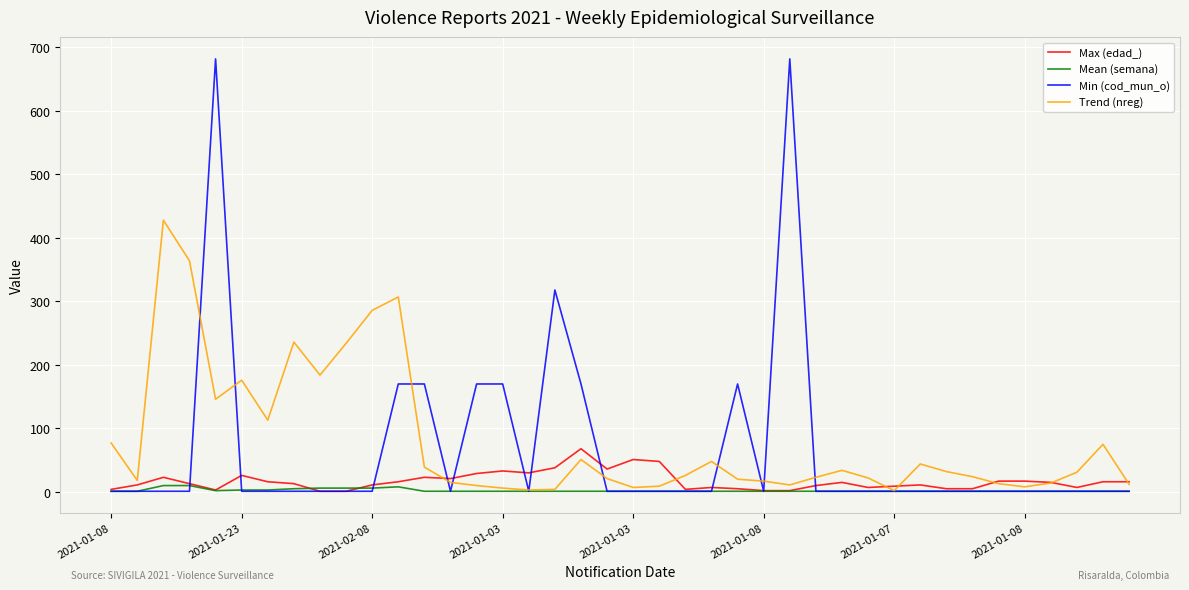

Which series has the widest spread of values?

Min (cod_mun_o)